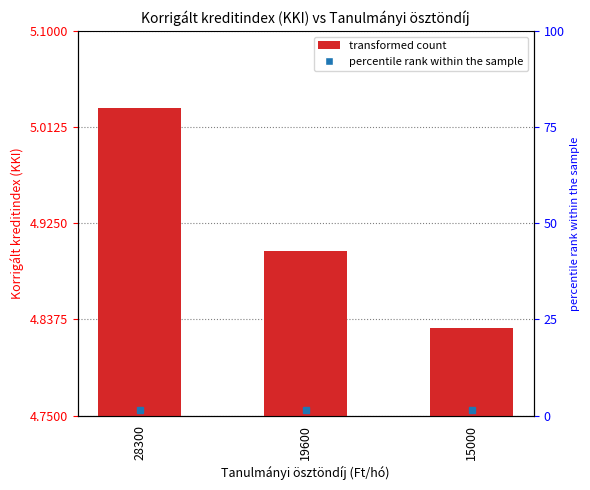

What is the average value?

4.9